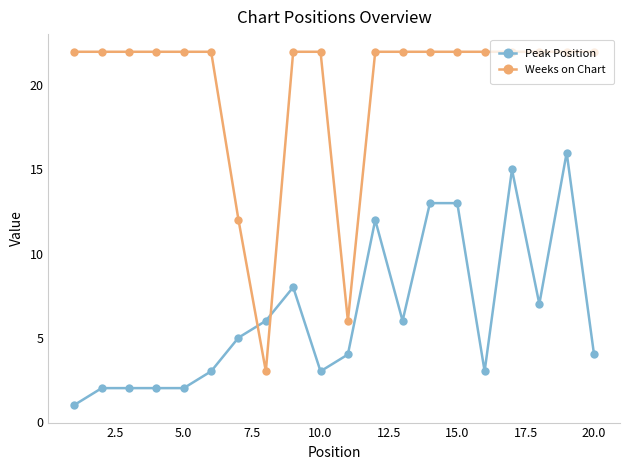

What is the average value of the Weeks on Chart series?

20